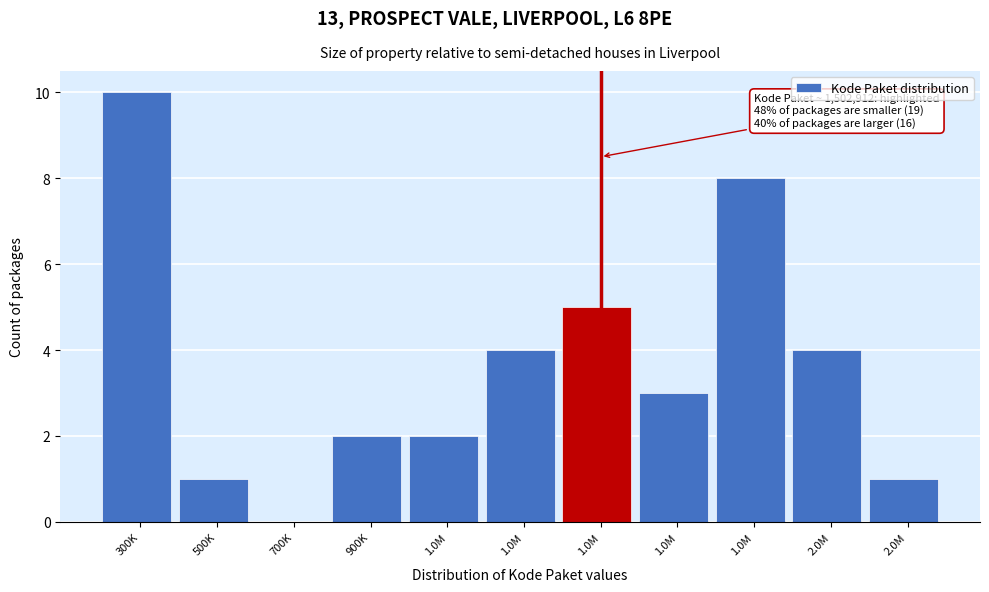

Count the number of data series in this chart.

1